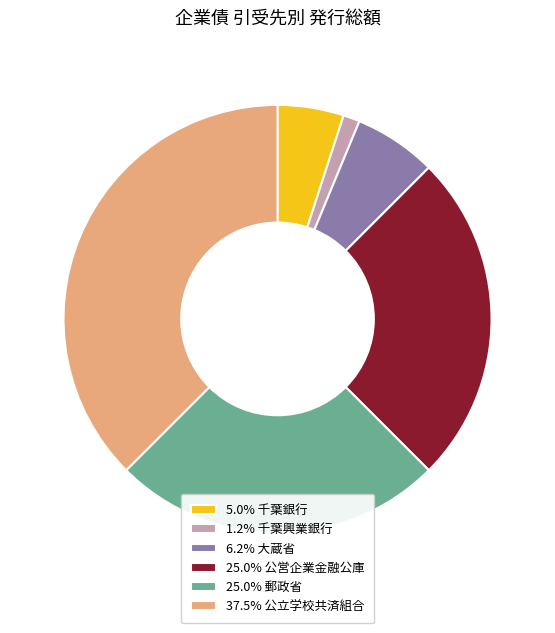

Does 37.5% 公立学校共済組合 account for over 50% of the chart?

No